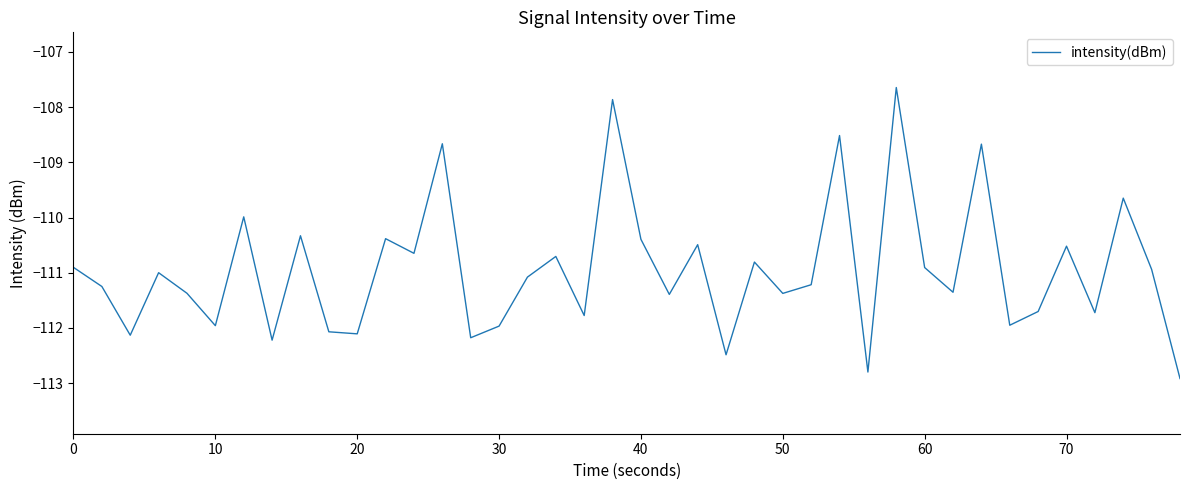

What is the maximum value shown in the chart?

-107.6